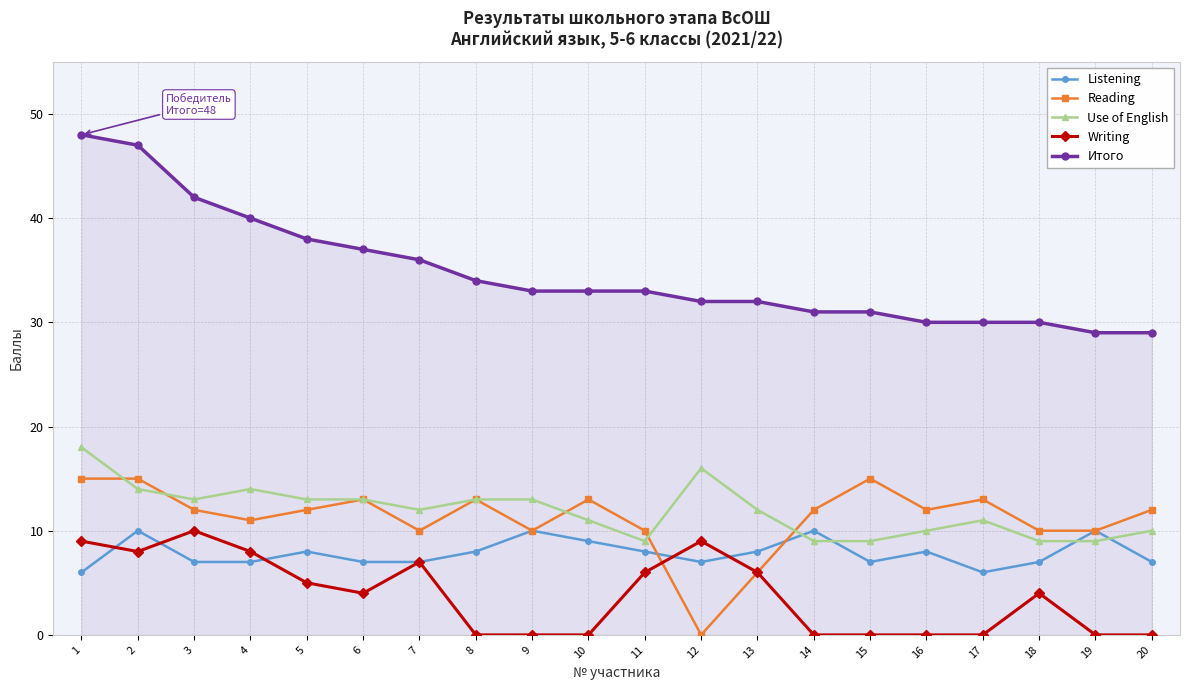

What is the spread (max minus min) of values at 4?

33